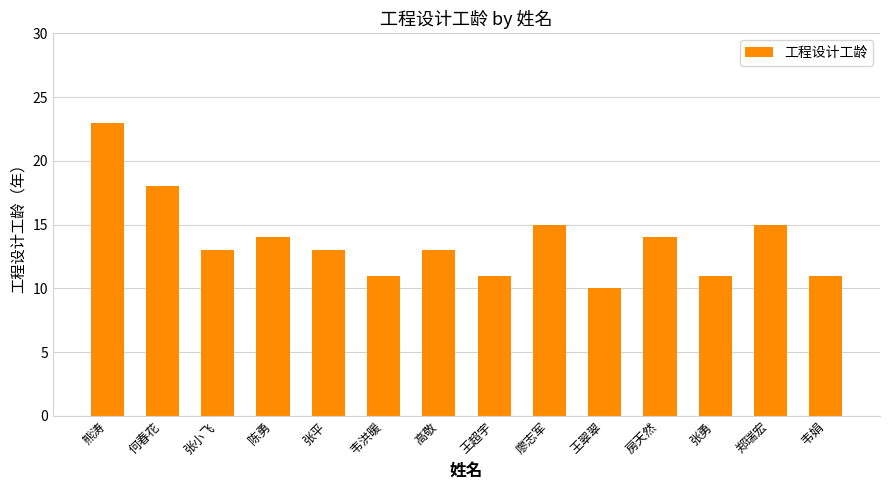

What is the sum of all values?

192